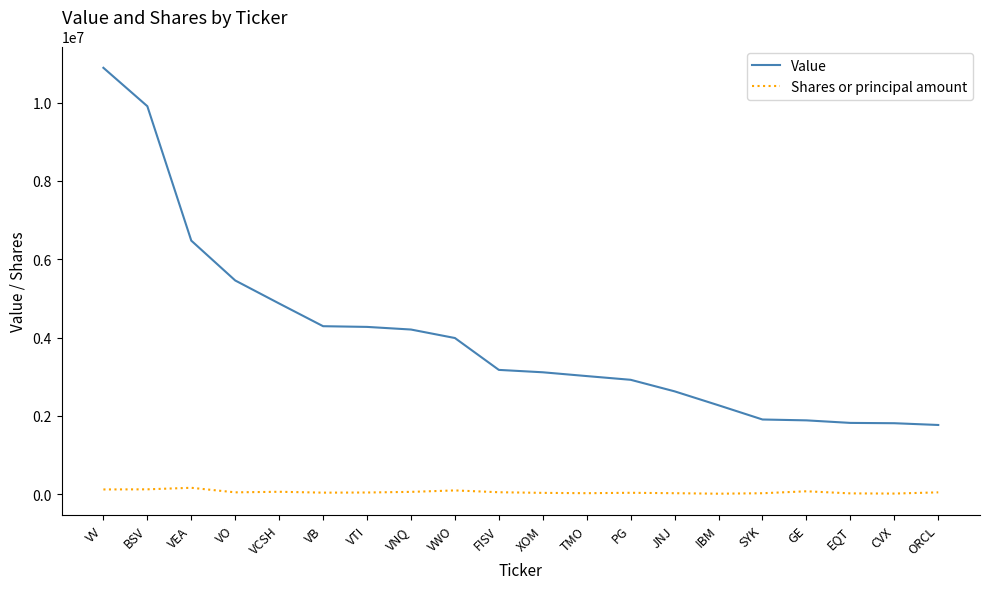

What is the difference between the Shares or principal amount values at VWO and ORCL?

49456